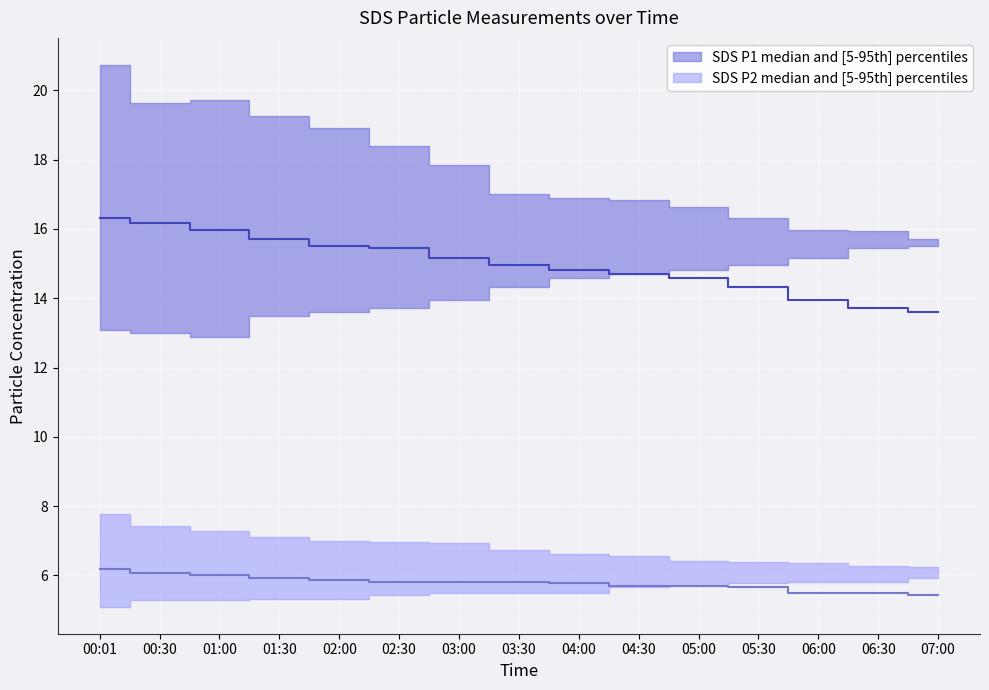

At which category is the sum across all series the highest?

00:01